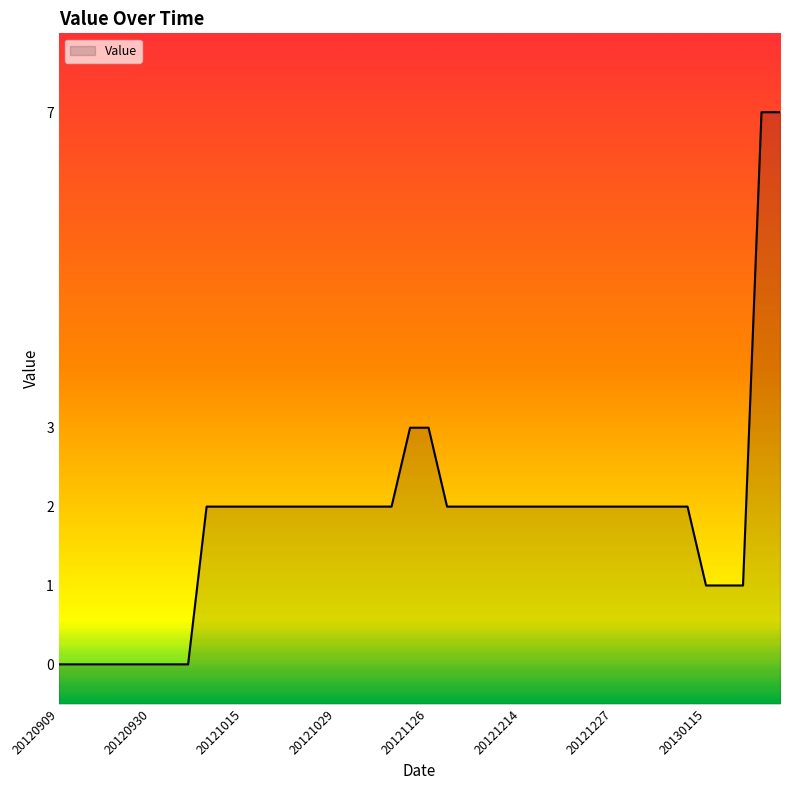

What is the average value?

2